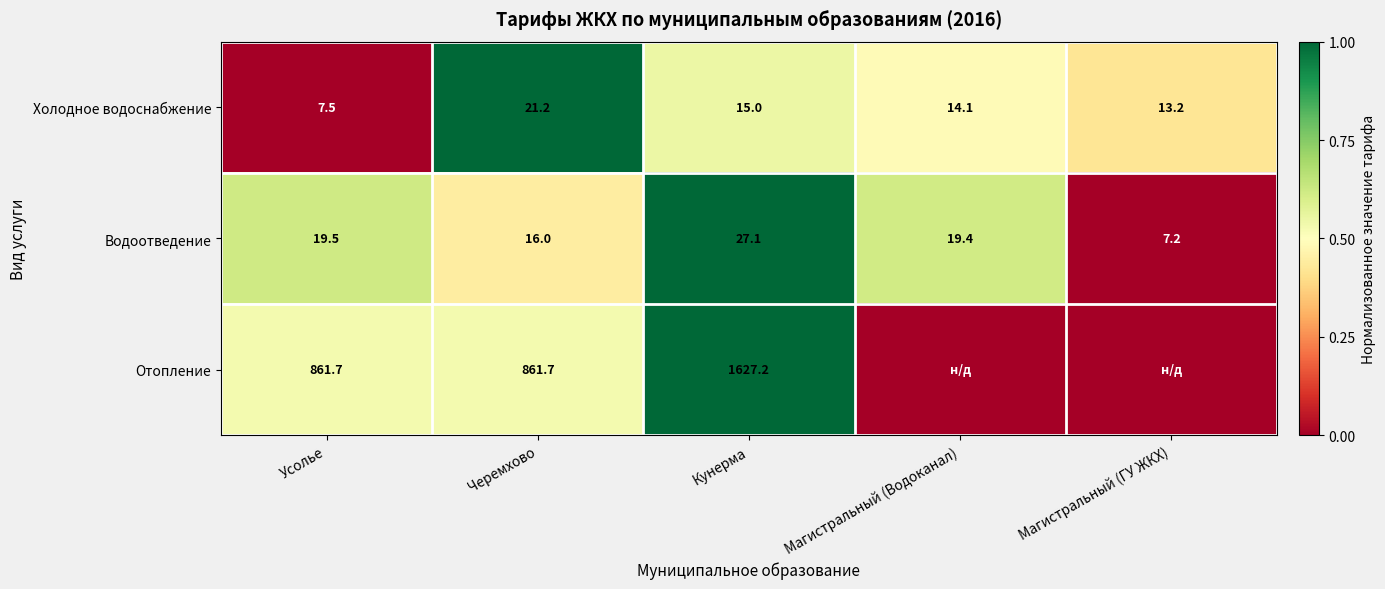

At which label does Холодное водоснабжение first exceed 14?

Черемхово